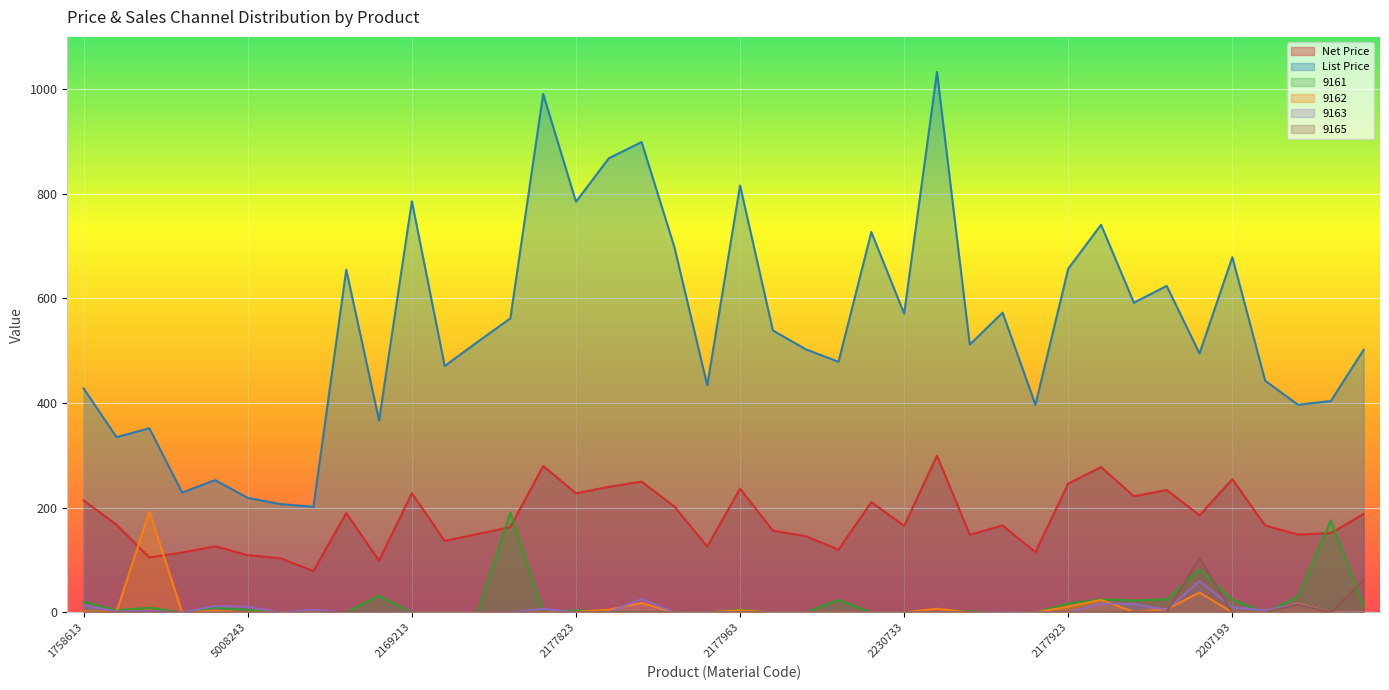

How many interior local valleys does the 9162 series have?

3